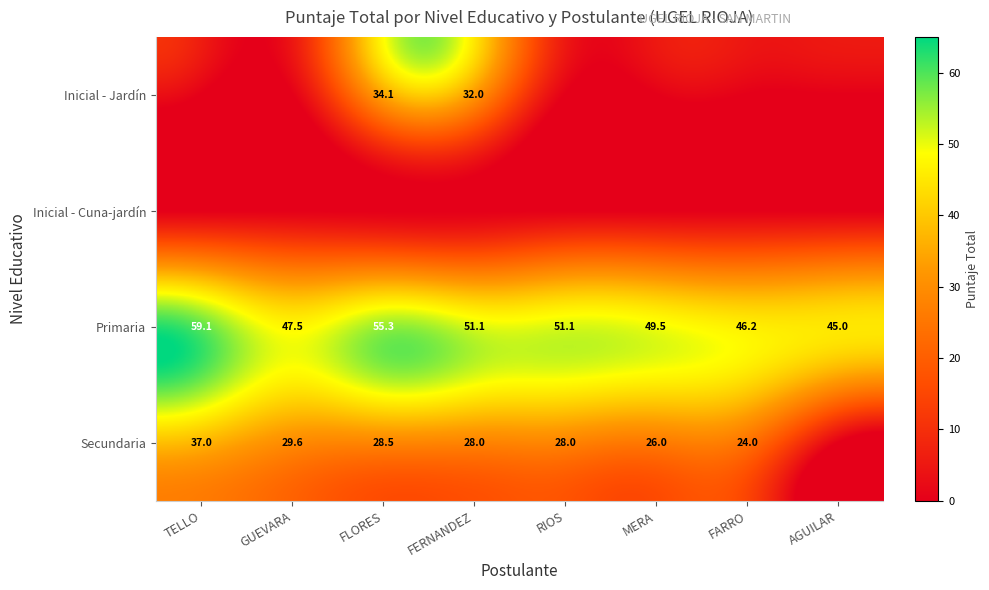

What is the difference between the Primaria values at FLORES and MERA?

5.8